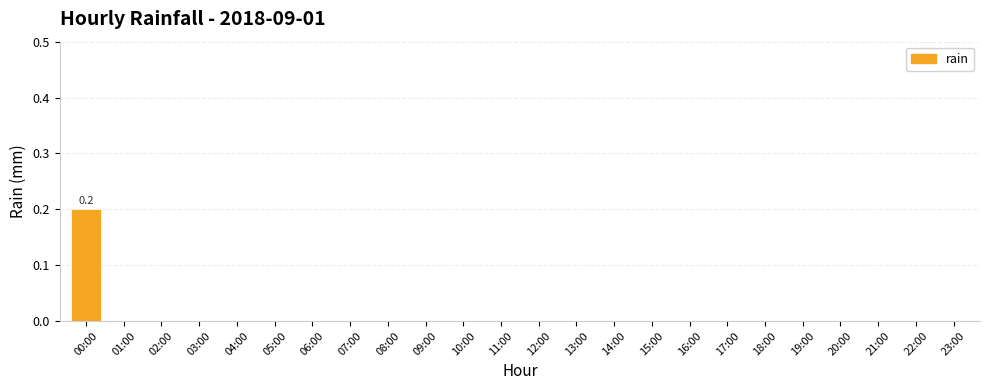

Reading left to right, list all the values displayed in this chart.

0.2	0.0	0.0	0.0	0.0	0.0	0.0	0.0	0.0	0.0	0.0	0.0	0.0	0.0	0.0	0.0	0.0	0.0	0.0	0.0	0.0	0.0	0.0	0.0